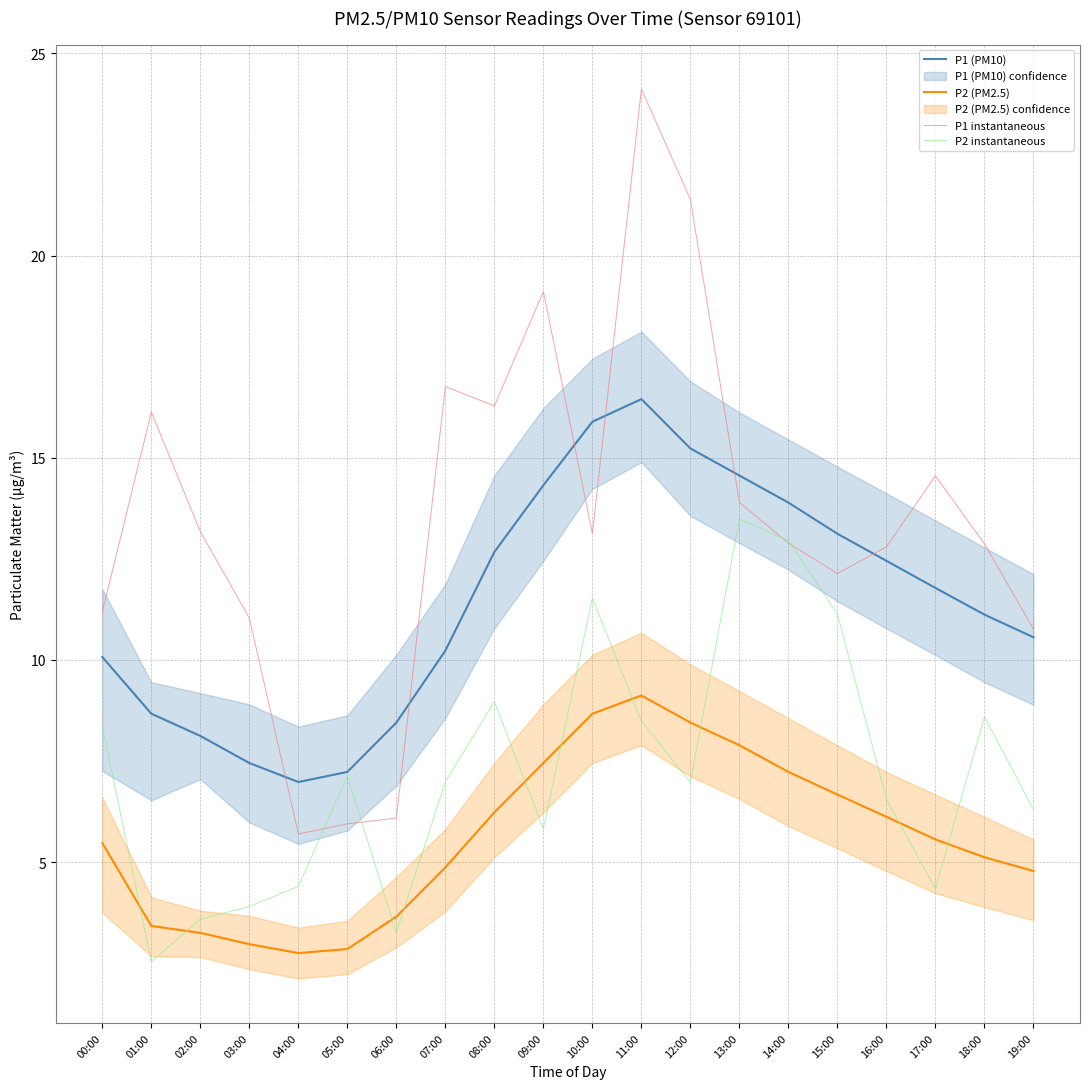

What is the difference between the P1 instantaneous values at 14:00 and 02:00?

0.3